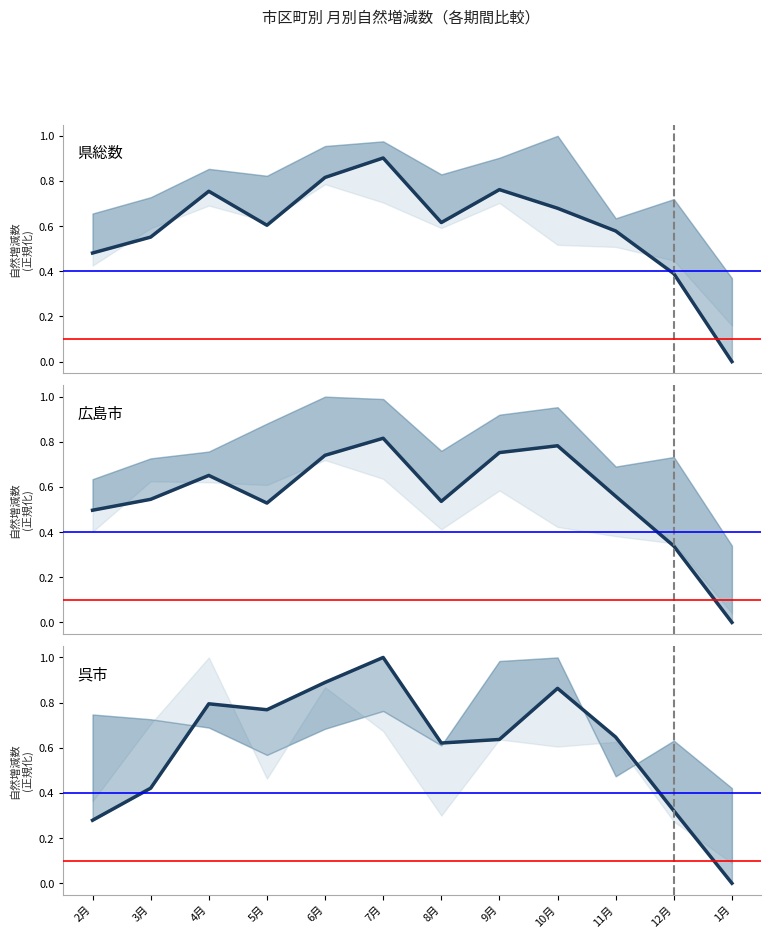

Reading left to right, transcribe all the data shown in this chart.

0.3	0.4	0.8	0.8	0.9	1.0	0.6	0.6	0.9	0.6	0.3	0.0